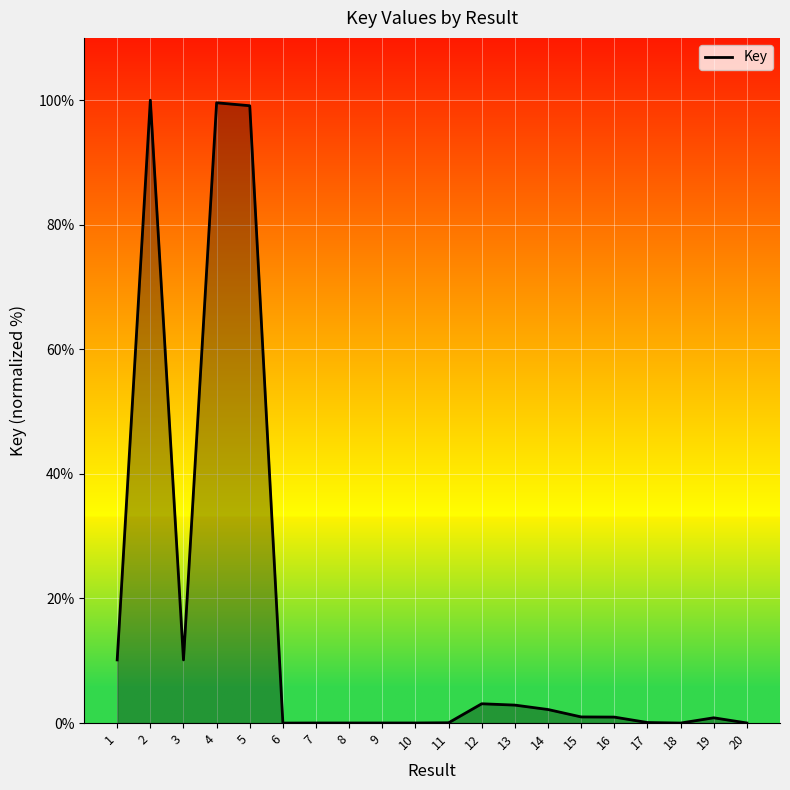

What is the greatest value displayed?

100.0